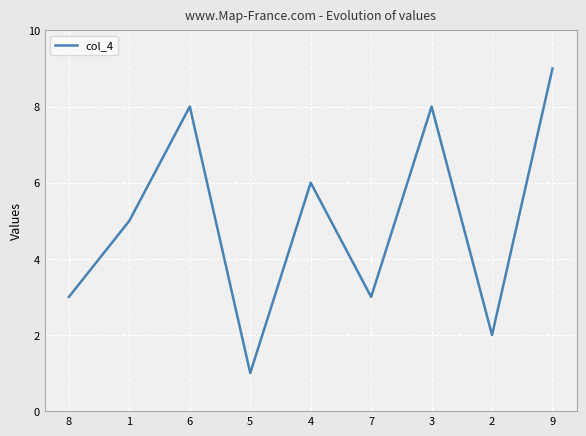

Where is the data nearest to the value 5?

1